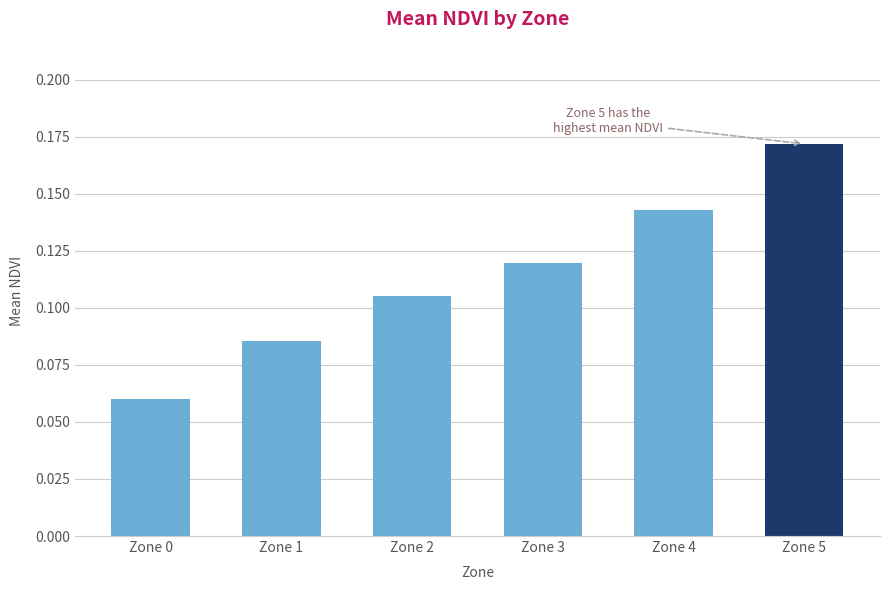

At which label is the value closest to 0?

Zone 0